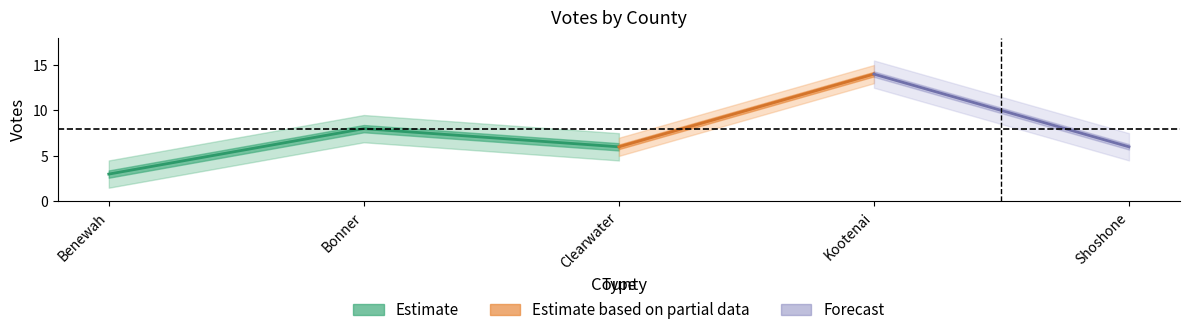

What is the value of the Total Votes Cast point at the 3rd from the left?

6